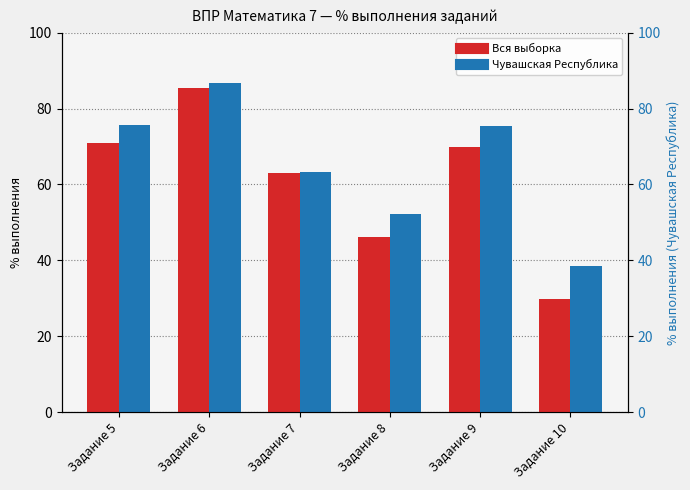

What is the minimum value shown in the chart?

29.9